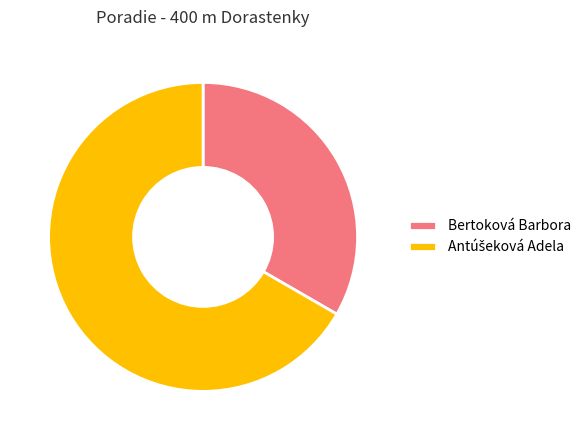

Which category has the smallest portion of the pie?

Bertoková Barbora